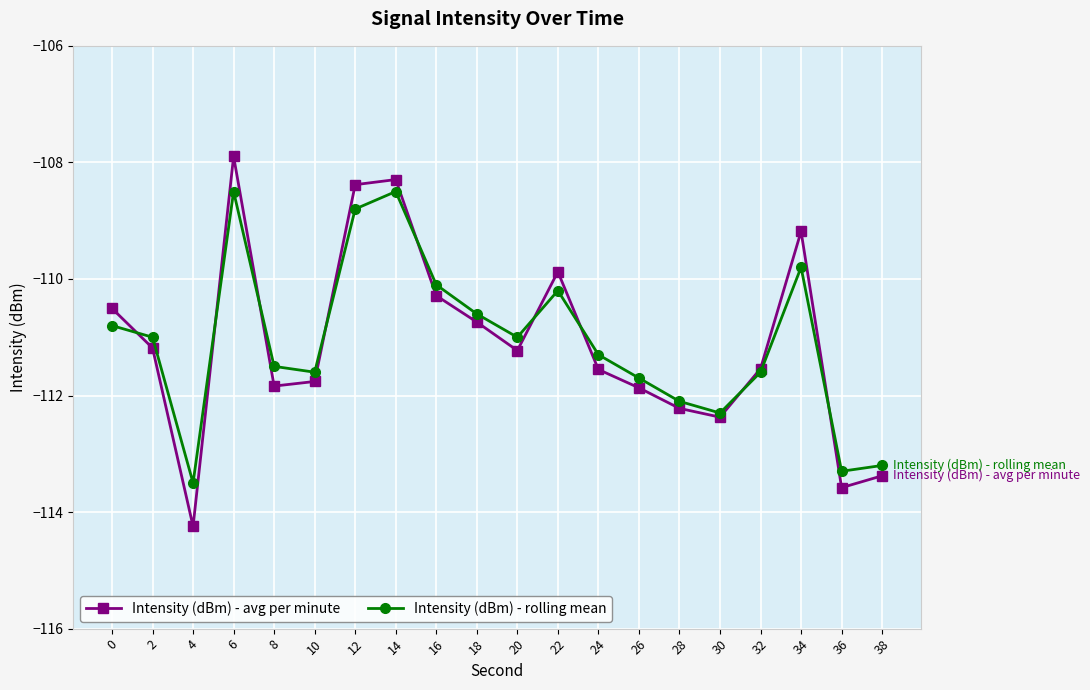

At 12, list the series in order from smallest to largest.

Intensity (dBm) - rolling mean, Intensity (dBm) - avg per minute